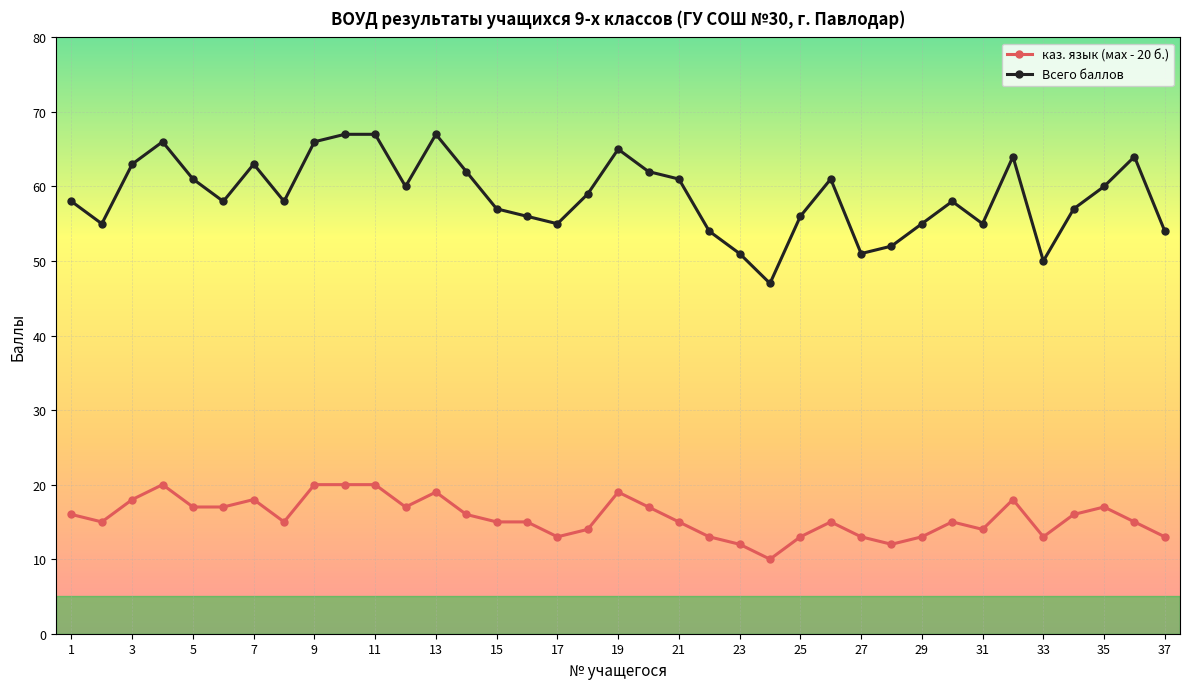

Which series has the largest range (max minus min)?

Всего баллов